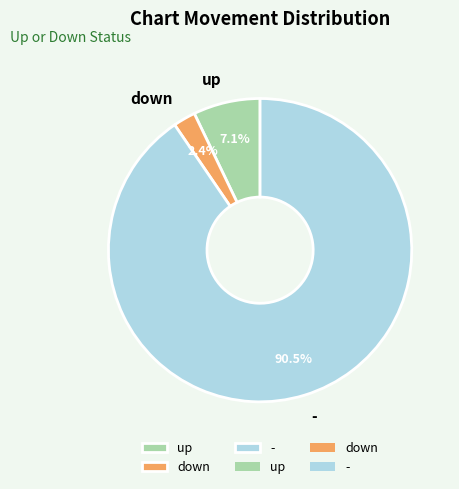

Is there a majority slice in this chart?

Yes